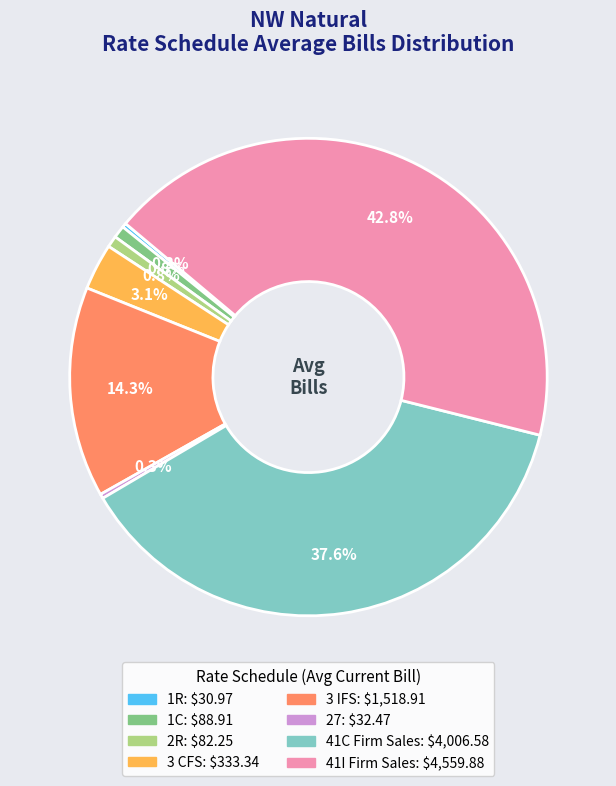

Is there a majority slice in this chart?

No